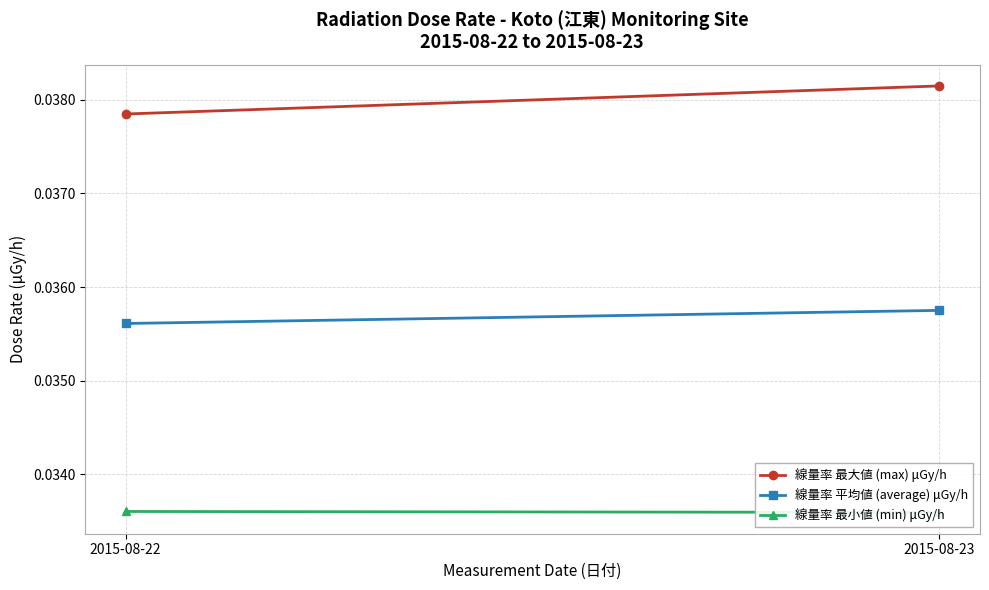

What is the total value across all series at 2015-08-22?

0.1